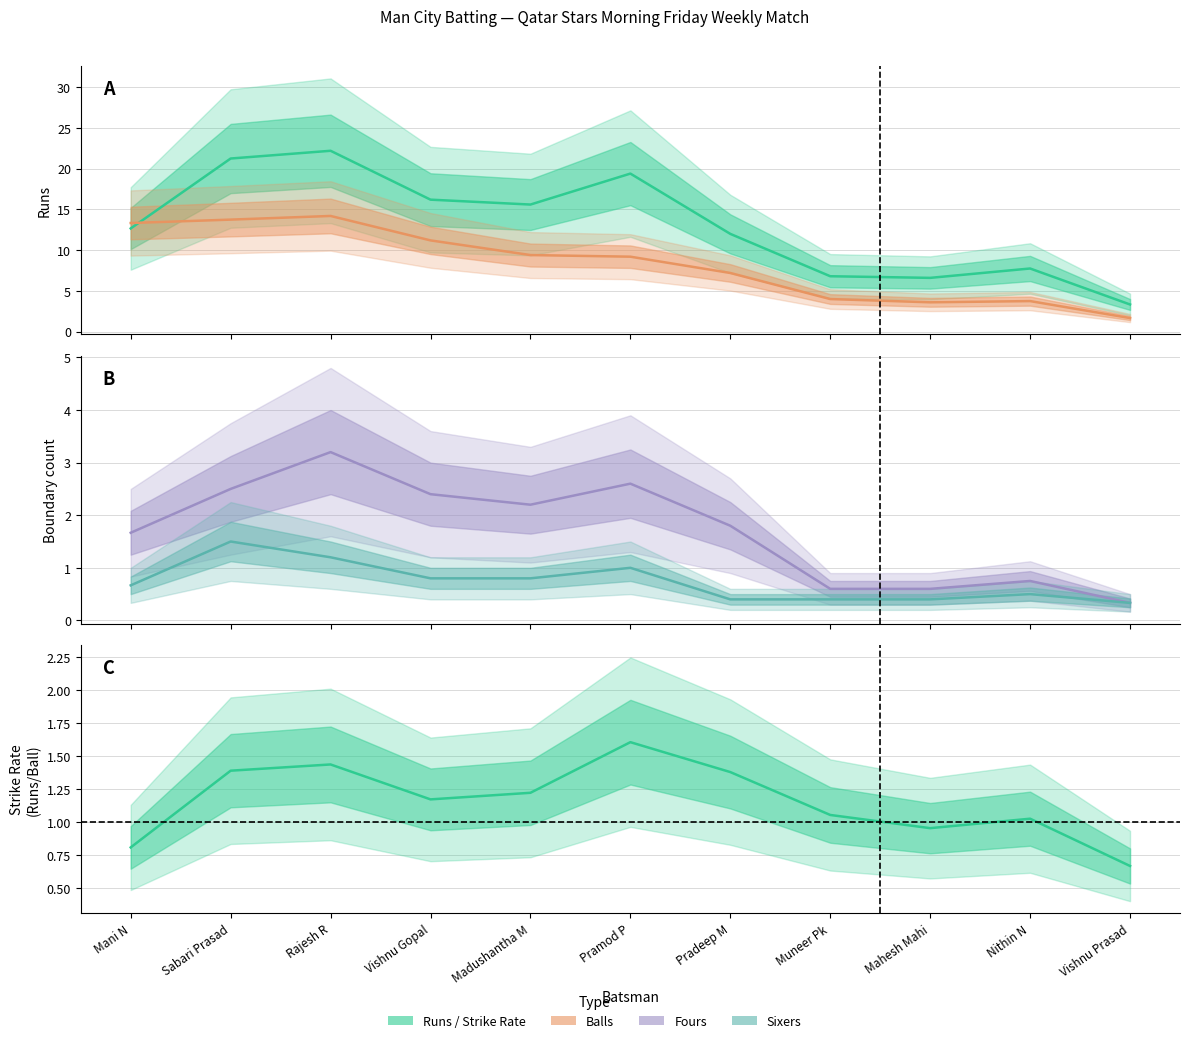

Reading right to left, what are all the values shown in this chart?

Runs: 3.3	7.8	6.6	6.8	12.0	19.4	15.6	16.2	22.2	21.2	12.7
Balls: 1.7	3.8	3.6	4.0	7.2	9.2	9.4	11.2	14.2	13.8	13.3
Fours: 0.3	0.8	0.6	0.6	1.8	2.6	2.2	2.4	3.2	2.5	1.7
Sixers: 0.3	0.5	0.4	0.4	0.4	1.0	0.8	0.8	1.2	1.5	0.7
Strike Rate: 0.7	1.0	1.0	1.1	1.4	1.6	1.2	1.2	1.4	1.4	0.8